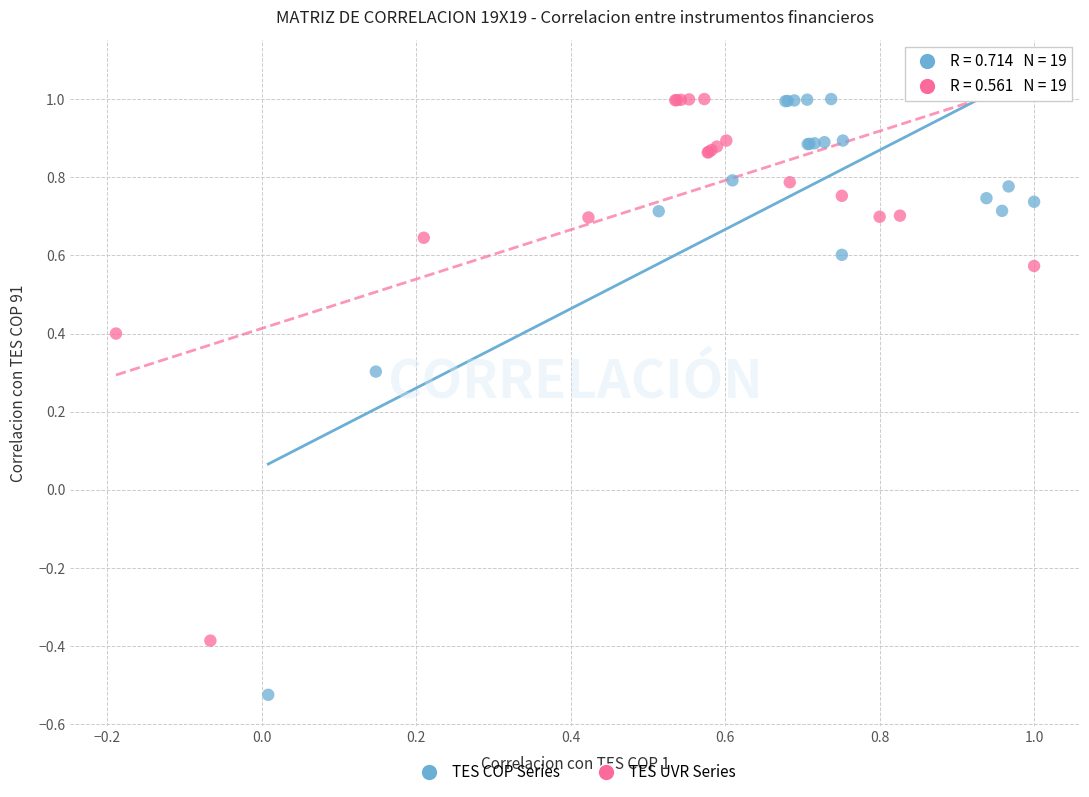

Which series has the widest spread of Y values?

TES COP Series